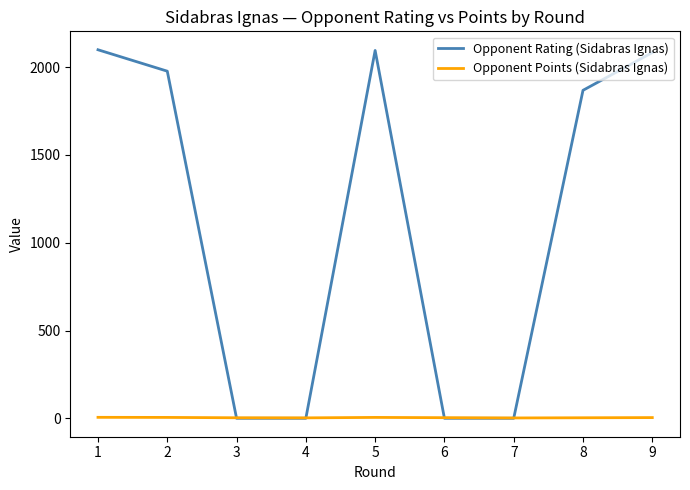

List the series in order of their overall mean, highest first.

Opponent Rating (Sidabras Ignas), Opponent Points (Sidabras Ignas)